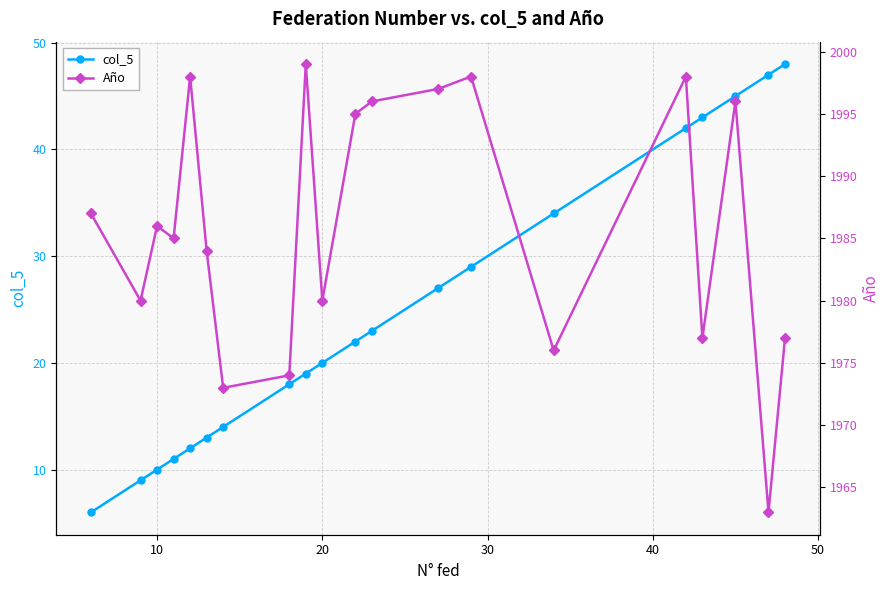

Is it true that col_5 equals 7 at 20?

False